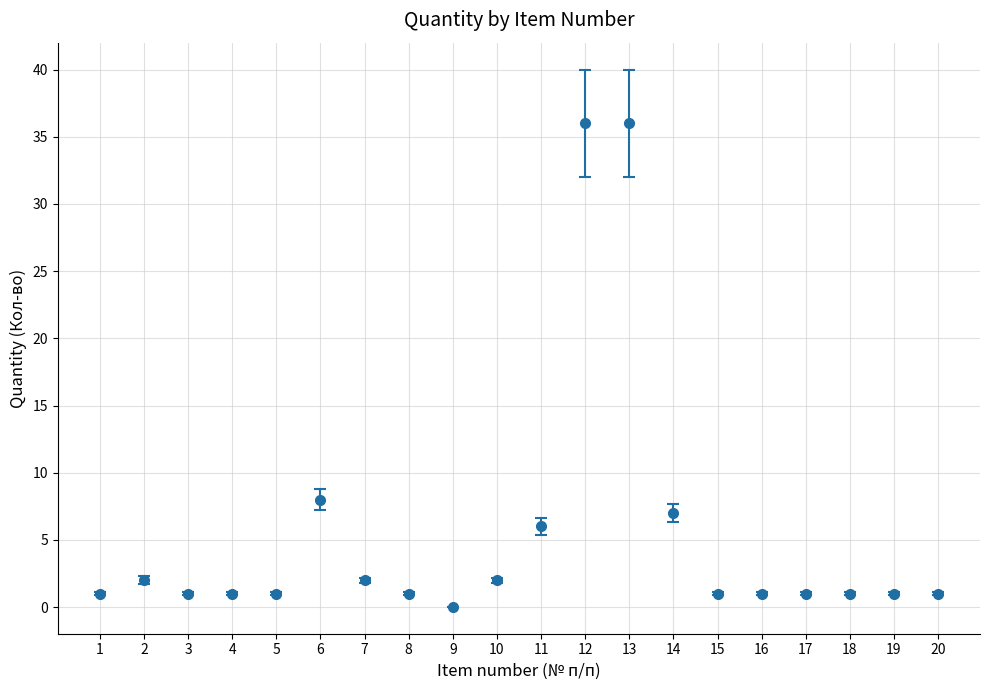

What is the change in value from 10 to 11?

+4.0